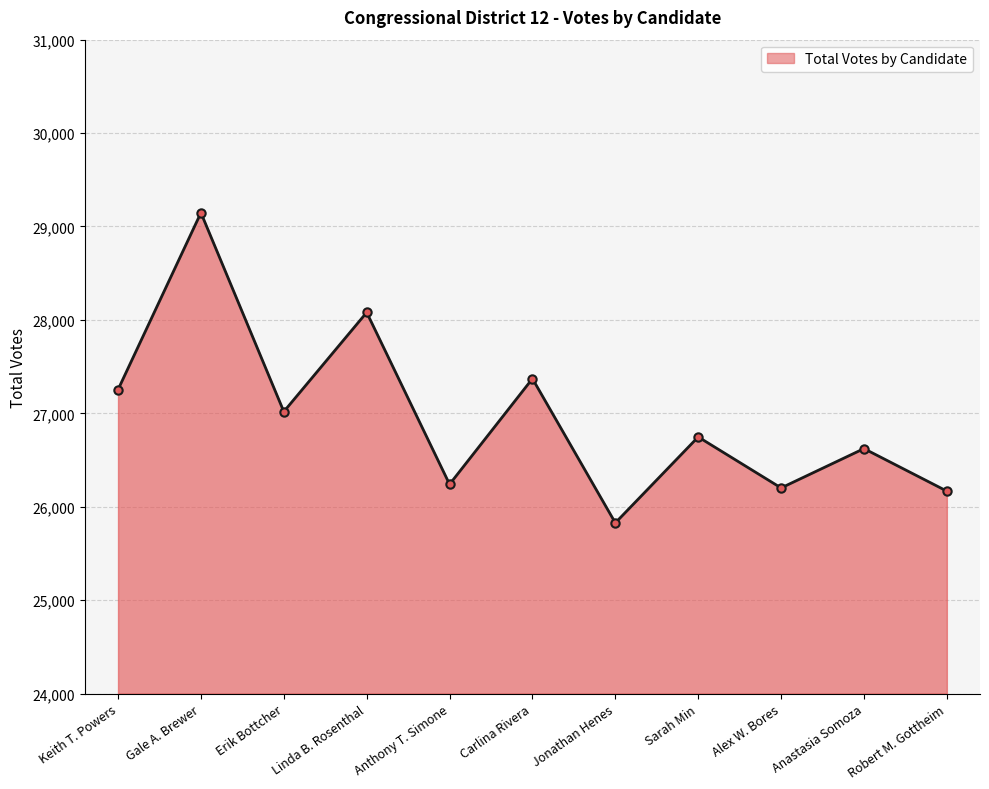

What is the greatest value displayed?

29147